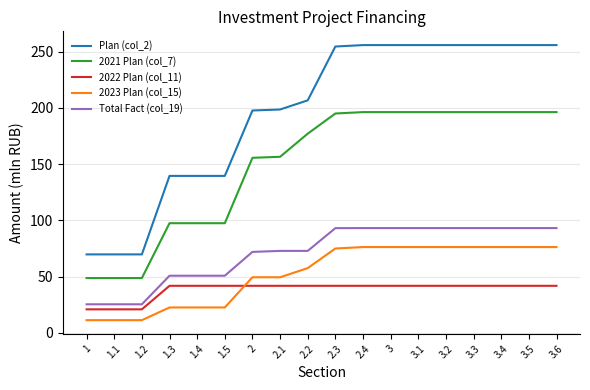

What position from the right is 2.2?

10